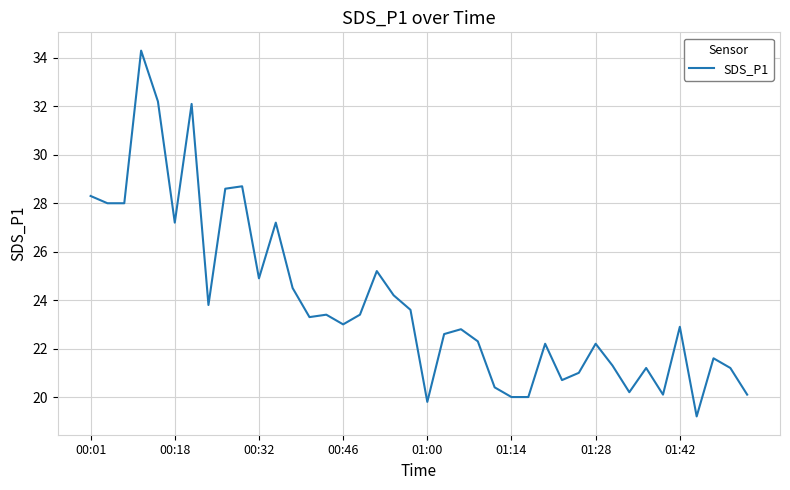

What is the difference between the maximum and minimum values?

15.1